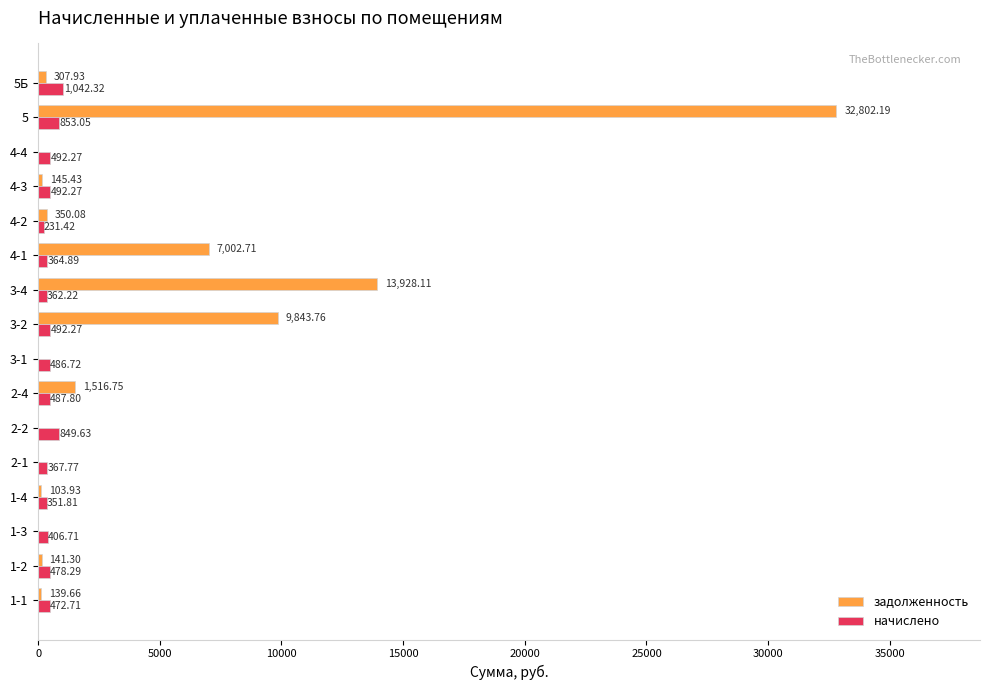

Which series has the largest total across all categories?

задолженность